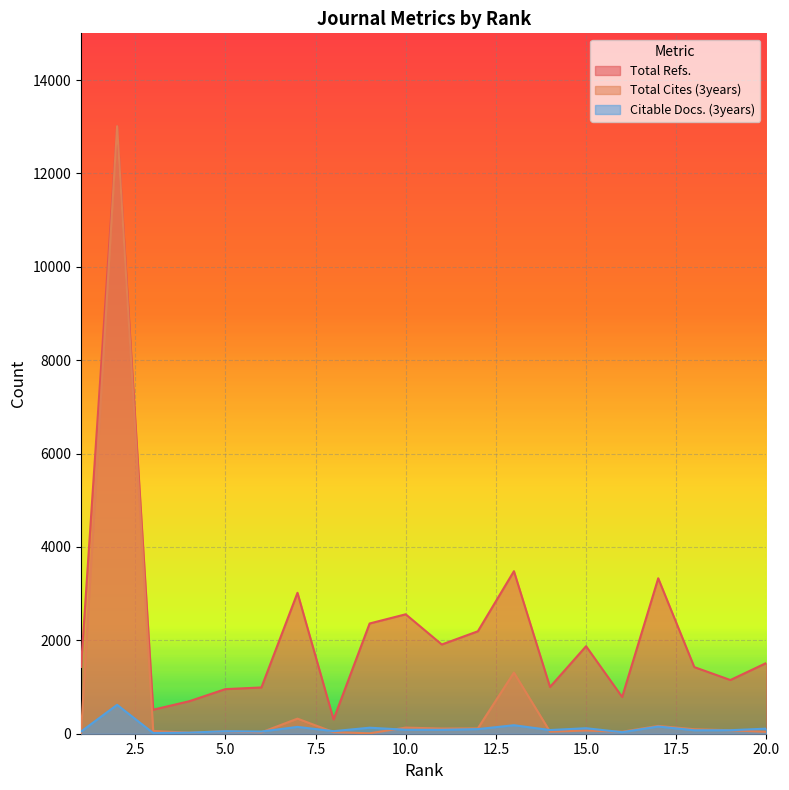

Between which two adjacent categories do Citable Docs. (3years) and Total Cites (3years) first intersect?

1 and 2